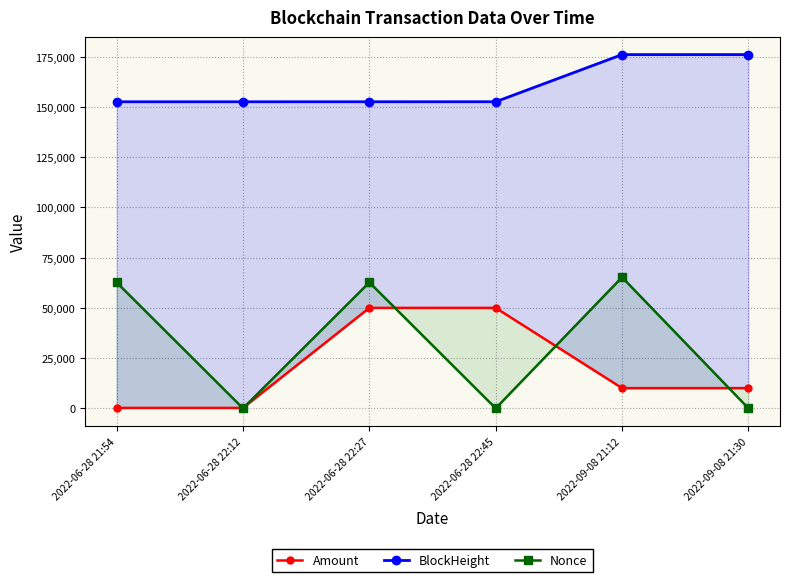

True or false: Amount and BlockHeight cross at least once.

False